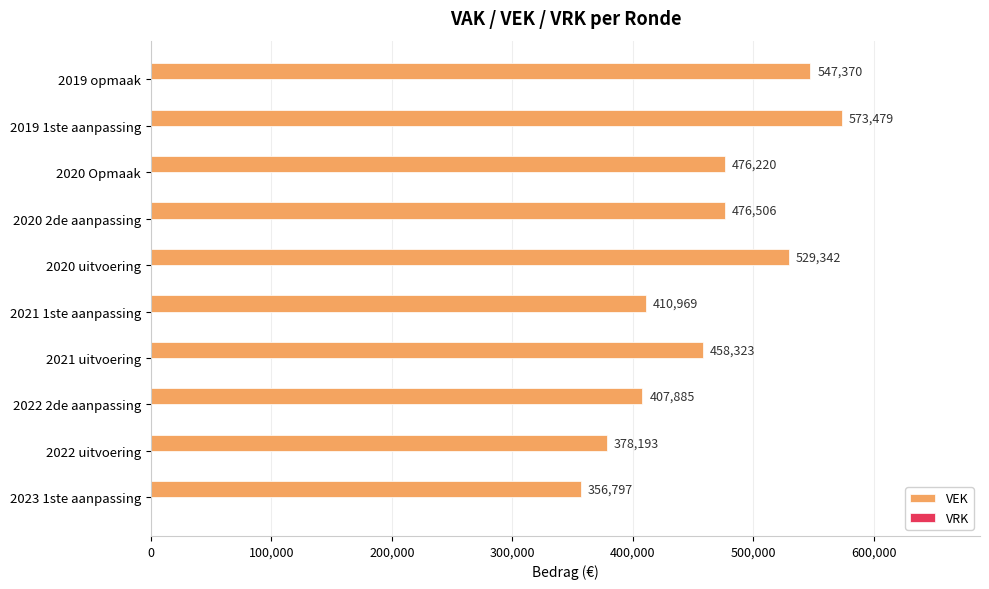

Which category has the lowest value across all series?

2023 1ste aanpassing